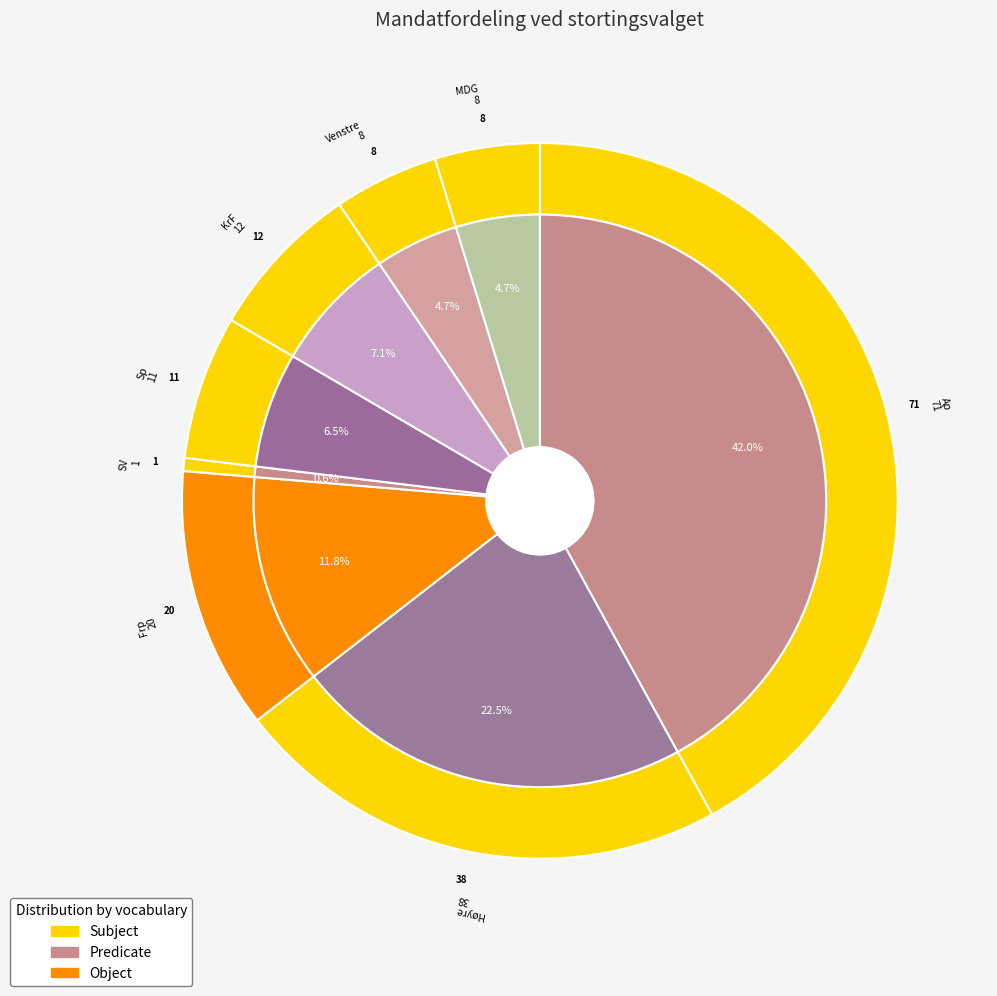

To the nearest percent, what is the difference between the 8 and 3 slice percentages?

1%